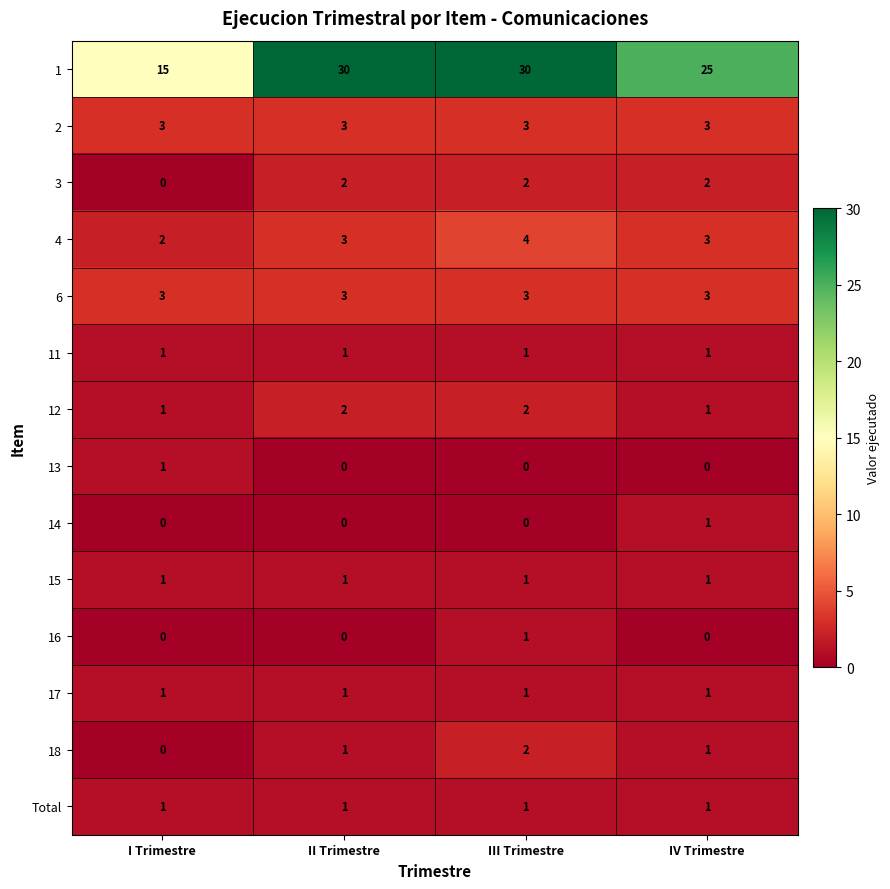

The 2 series shows 3 at II Trimestre. True or false?

True